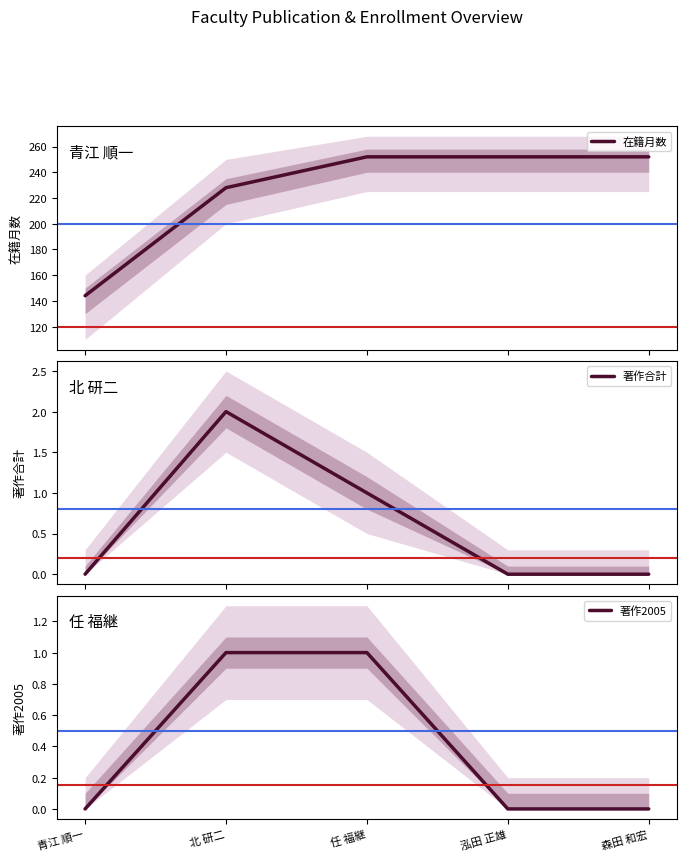

What is the difference between the 在籍月数 values at 北 研二 and 森田 和宏?

24